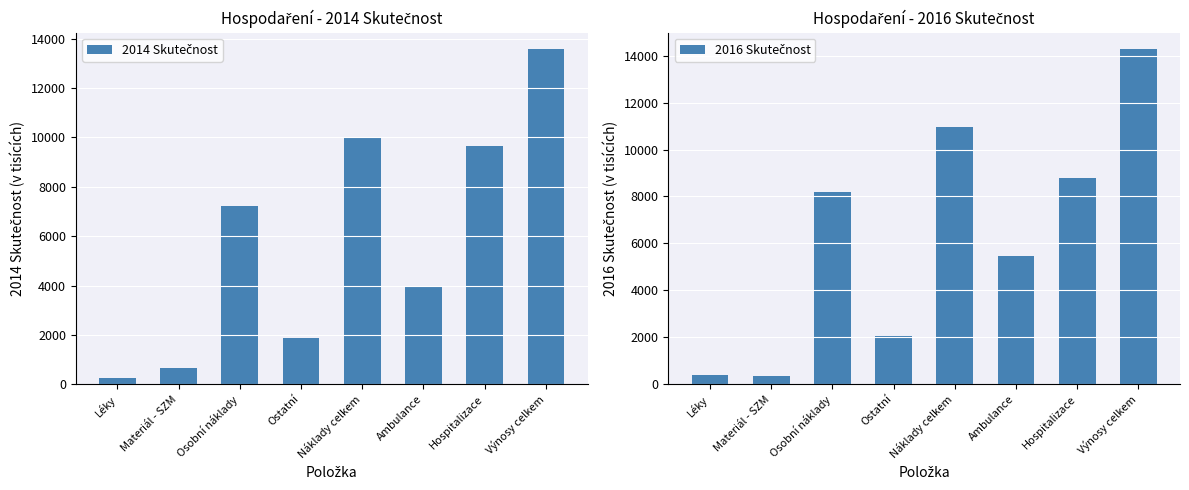

List the labels in order of 2014 Skutečnost value, largest first.

Výnosy celkem, Náklady celkem, Hospitalizace, Osobní náklady, Ambulance, Ostatní, Materiál - SZM, Léky